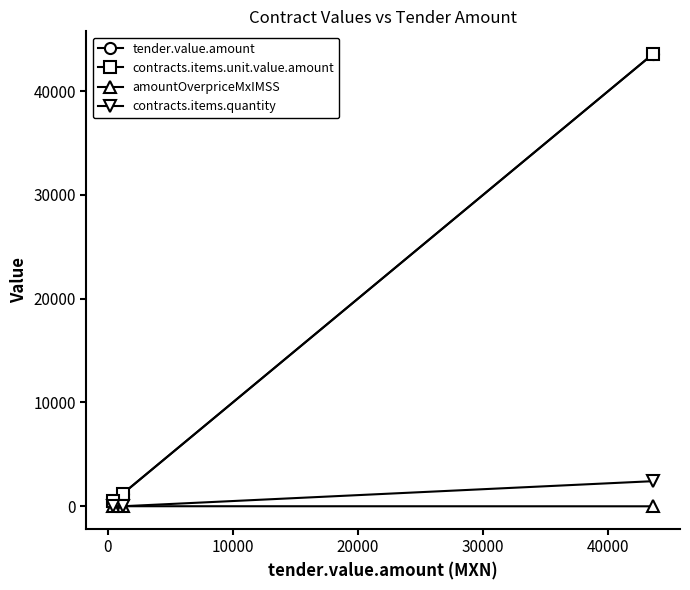

Count the number of categories in the chart.

3